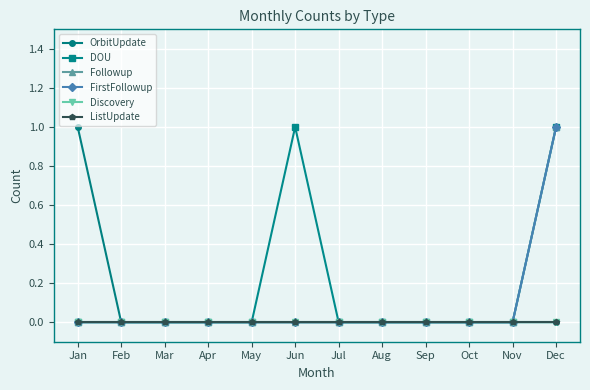

Which series has the widest spread of values?

OrbitUpdate